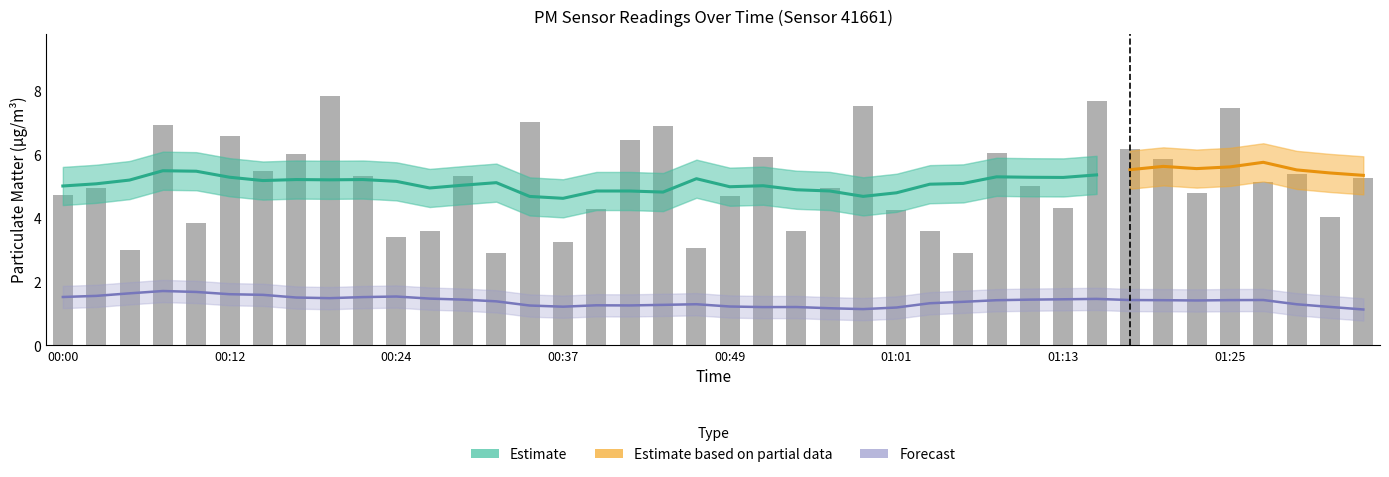

Reading right to left, transcribe all the data shown in this chart.

5.3	4.0	5.4	5.1	7.5	4.8	5.9	6.2	7.7	4.3	5.0	6.0	2.9	3.6	4.2	7.5	5.0	3.6	5.9	4.7	3.1	6.9	6.5	4.3	3.2	7.0	2.9	5.3	3.6	3.4	5.3	7.8	6.0	5.5	6.6	3.9	6.9	3.0	5.0	4.8